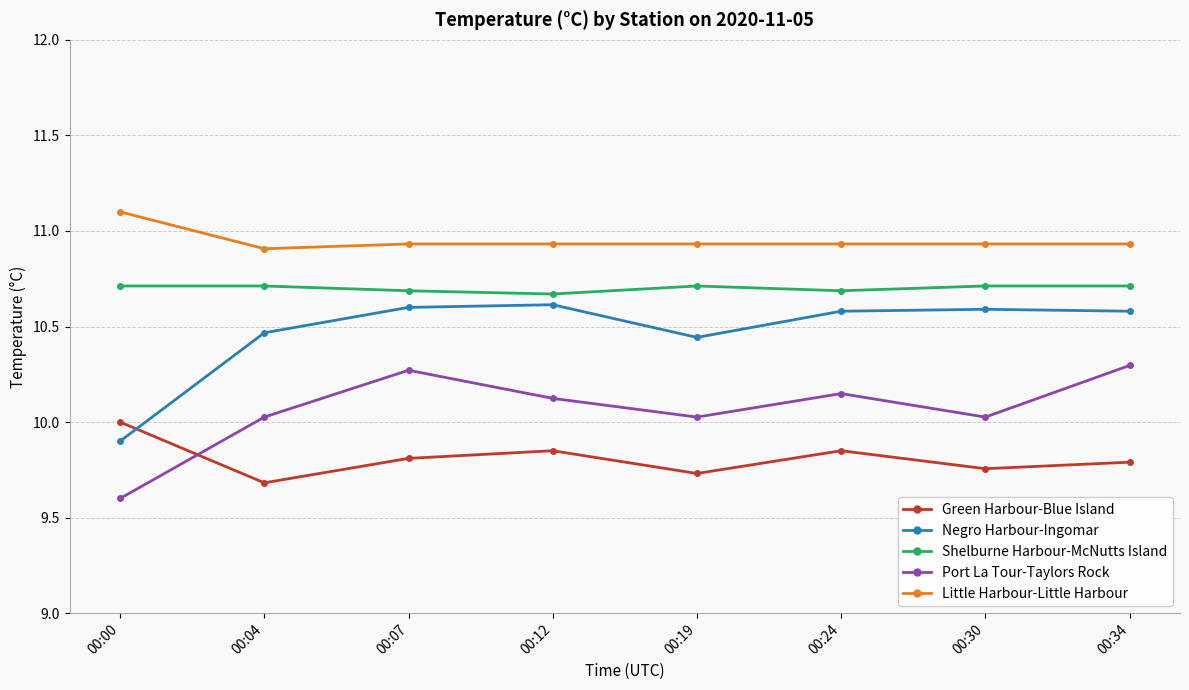

What is the maximum value for Little Harbour-Little Harbour?

11.1